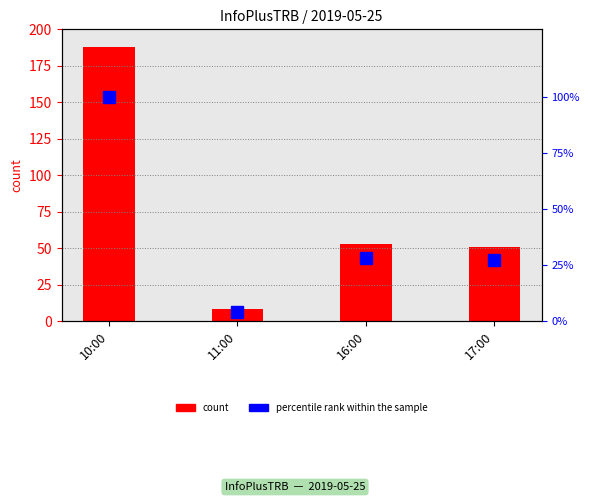

What is the smallest value displayed?

4.3